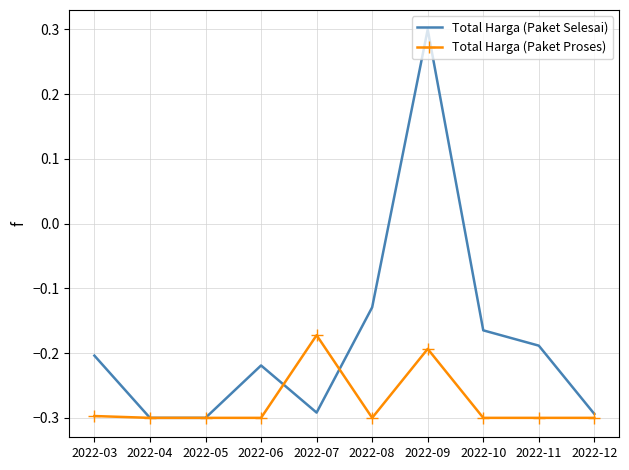

The Total Harga (Paket Selesai) series shows 0.3 at 2022-09. True or false?

True